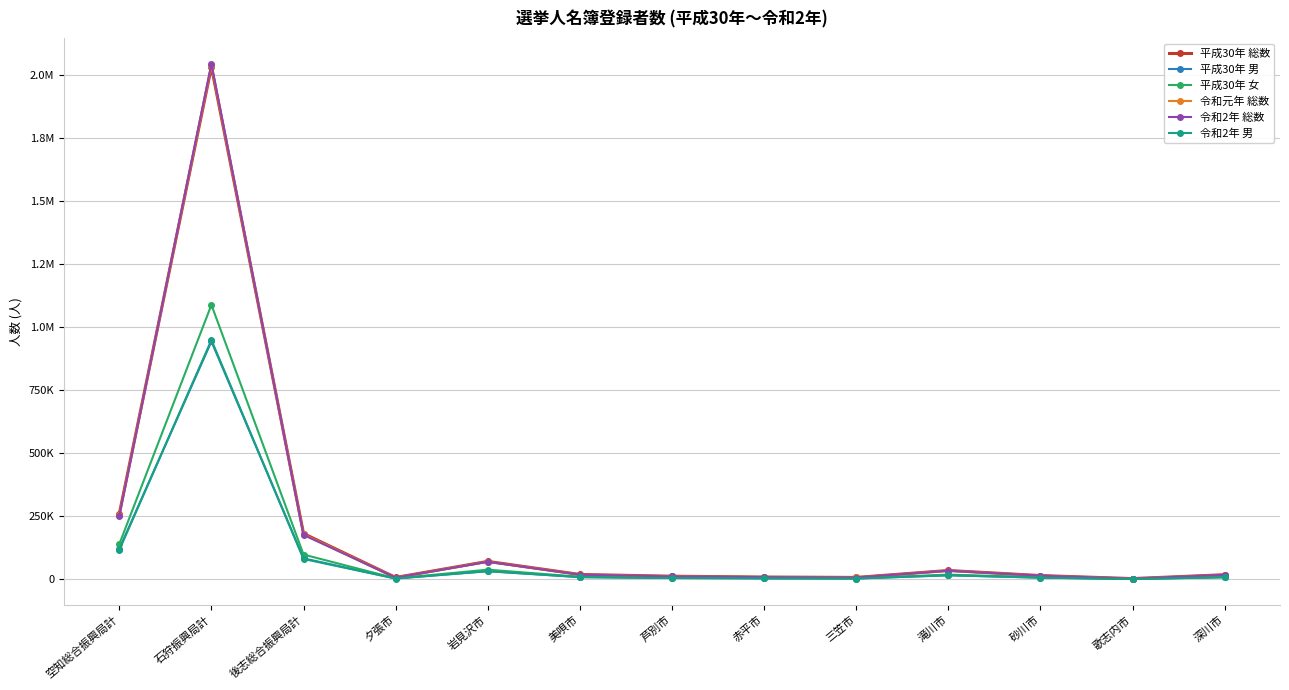

True or false: 平成30年 女 has a value of 28167 at 滝川市.

False